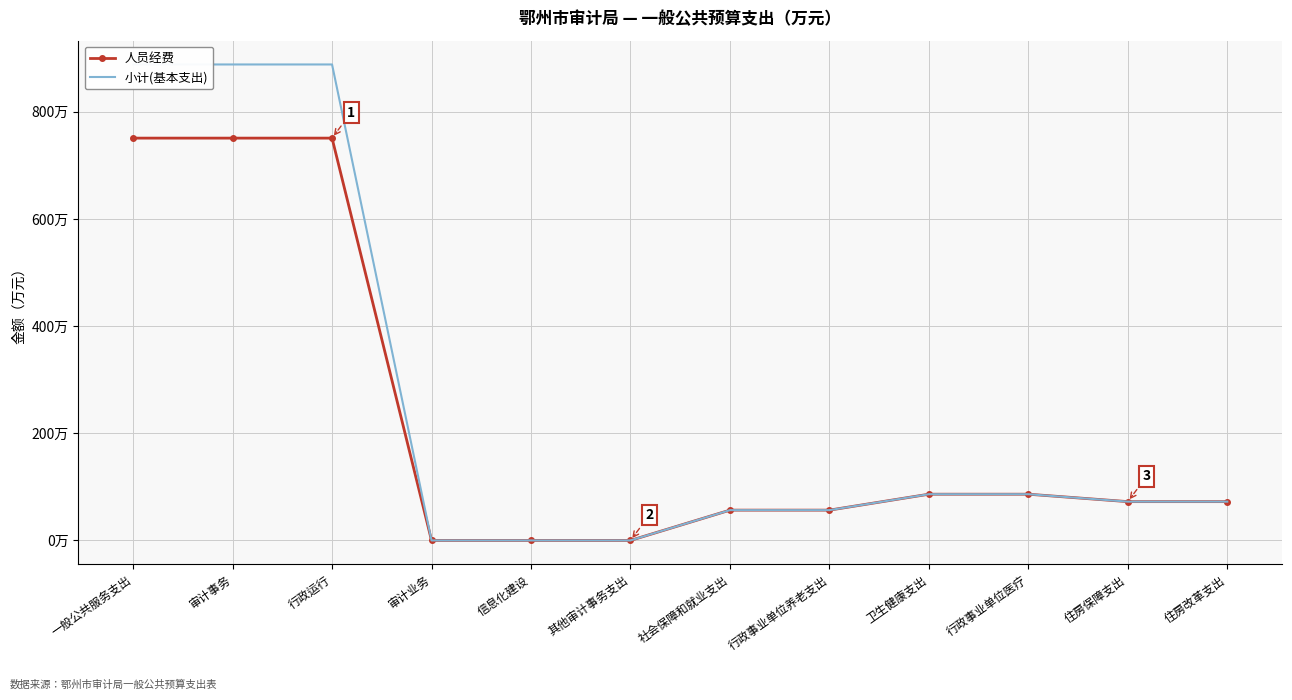

True or false: 小计(基本支出) and 人员经费 intersect in this chart.

False